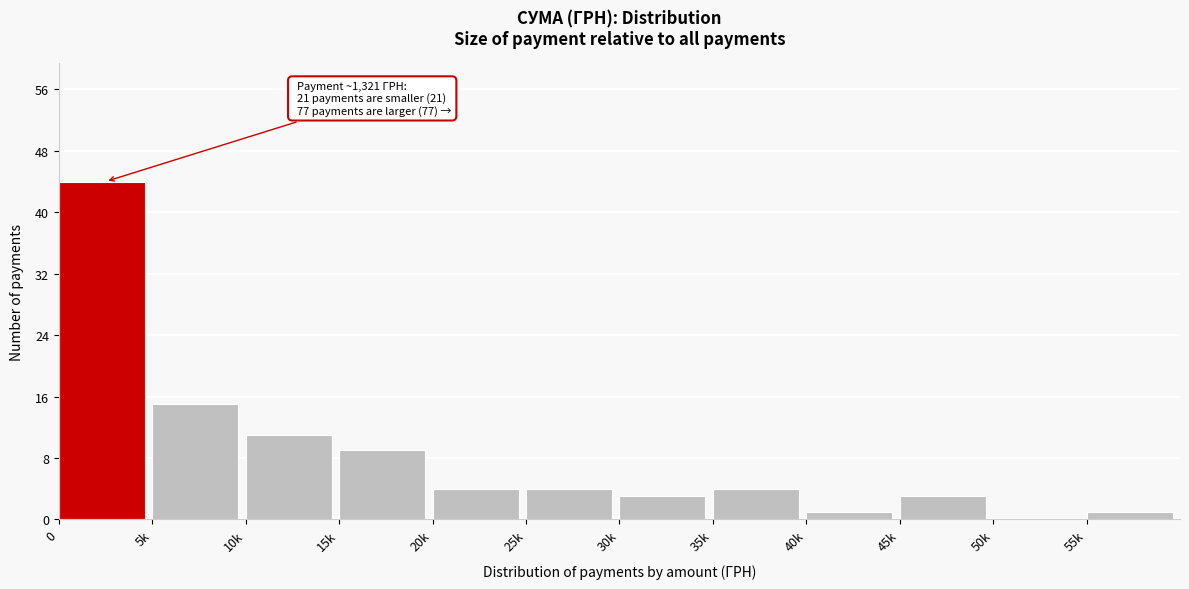

At which label is the value closest to 22?

5k